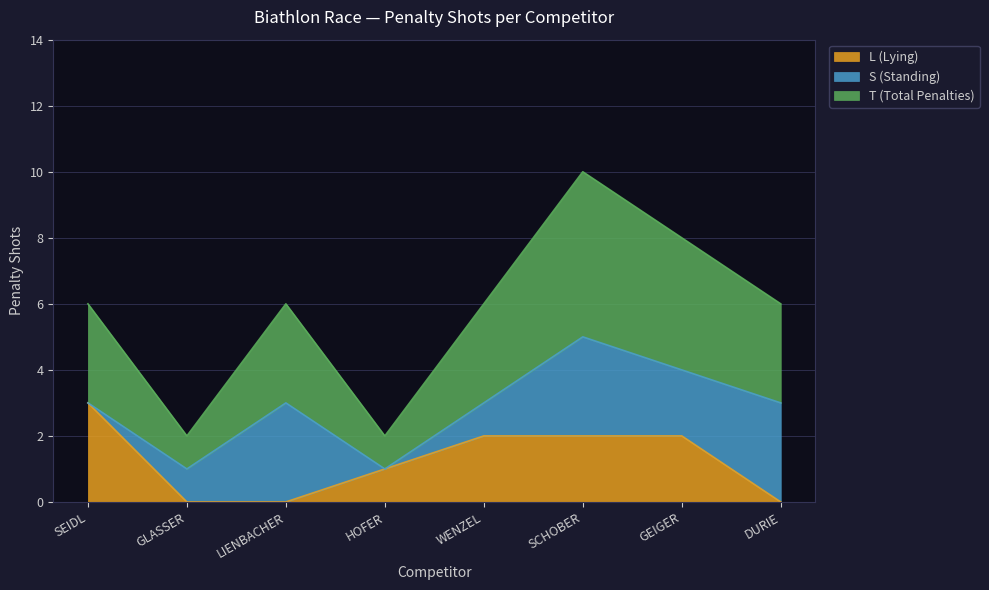

How many positive values does the L (Lying) series have?

5